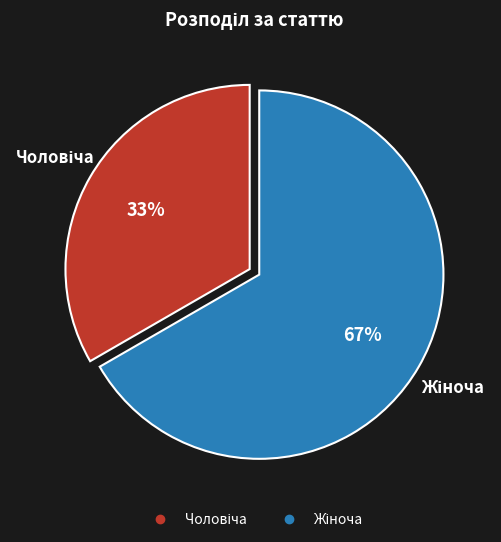

How many slices are in this pie chart?

2